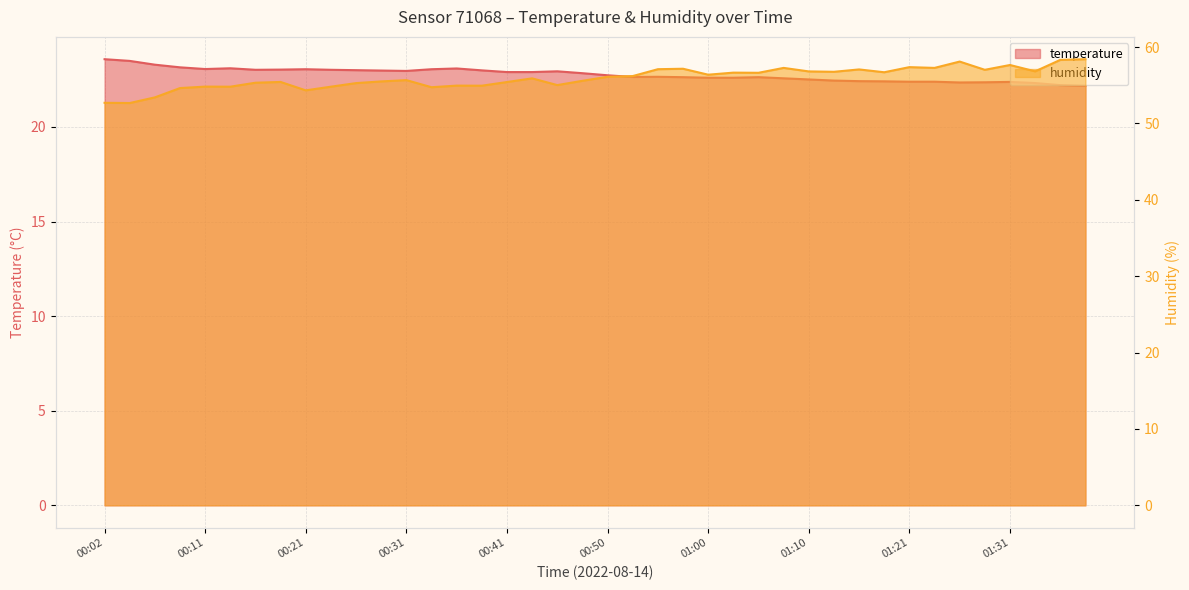

What are all the series names shown in the legend?

temperature, humidity